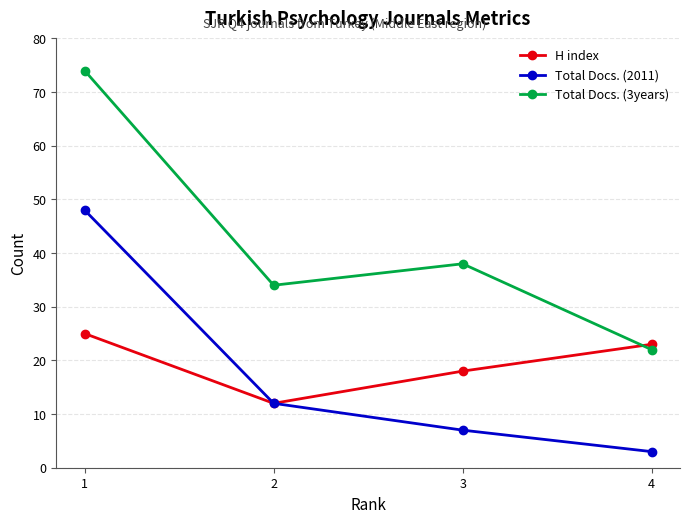

At which category does Total Docs. (3years) reach its first local peak?

3